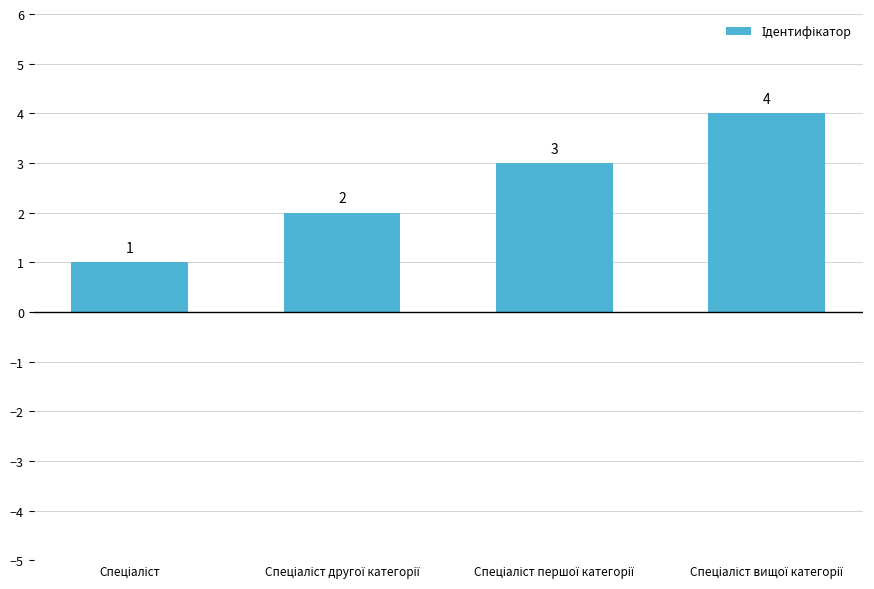

What is the sum of all values?

10